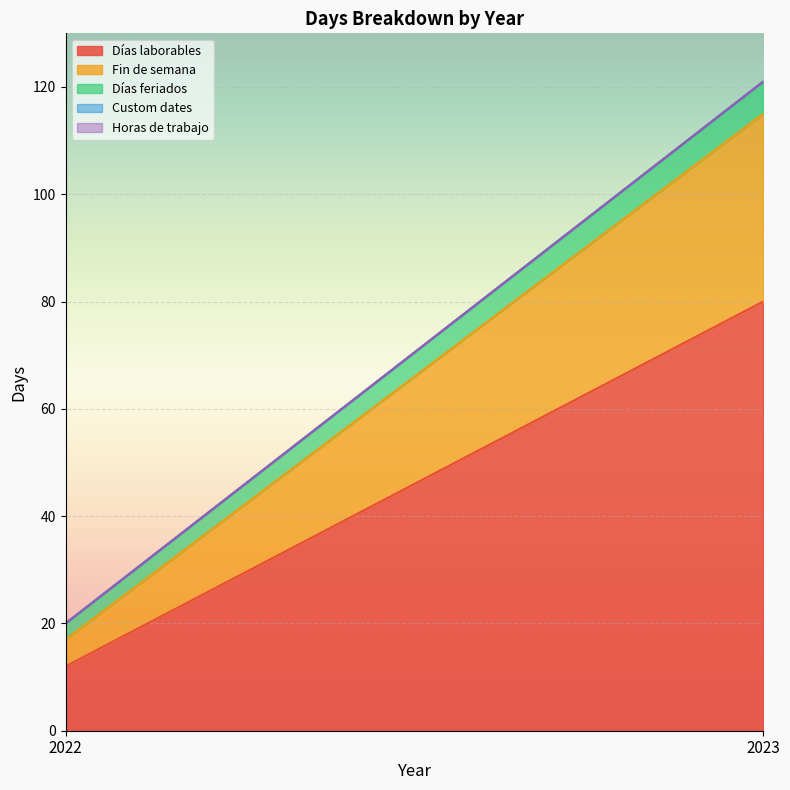

What is the total value across all series at 2023?

121